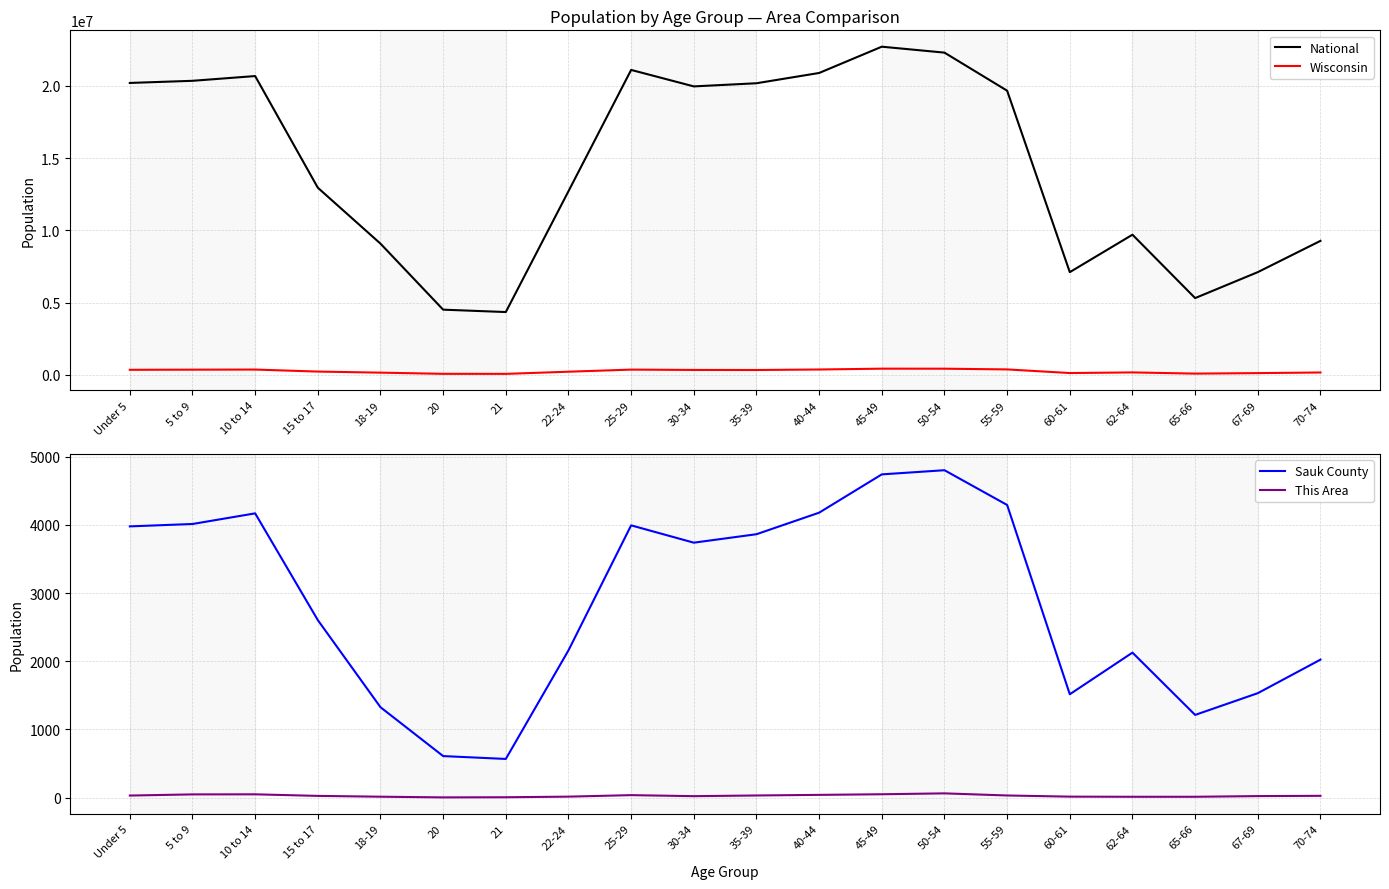

Rank the series by their maximum value, from lowest to highest.

This Area, Sauk County, Wisconsin, National